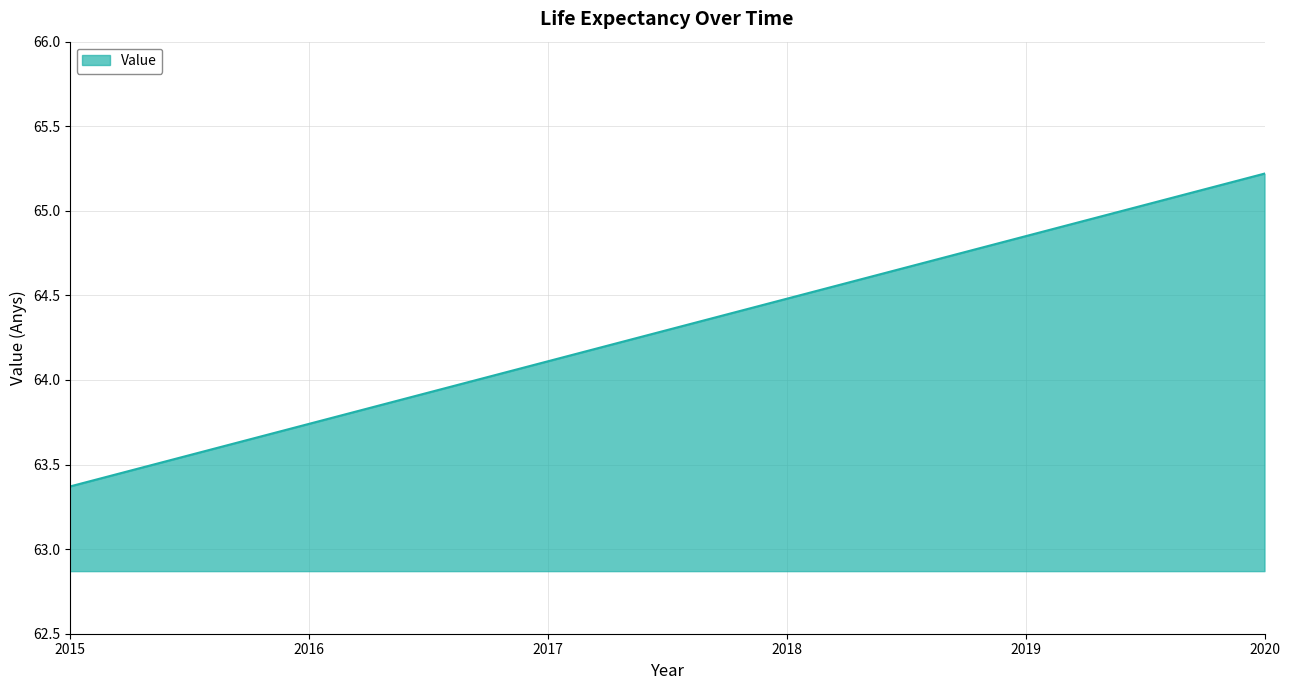

Is it true that the value at 2018 is 64.5?

True